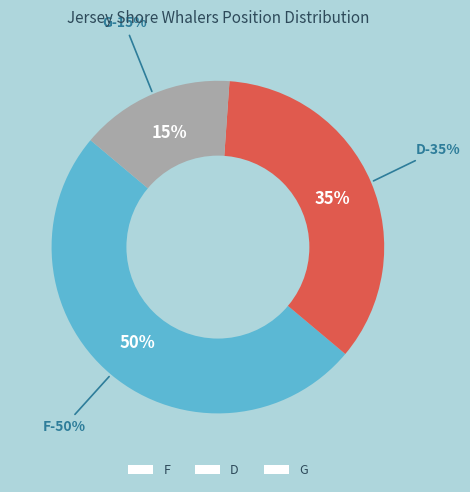

How many slices are in this pie chart?

3